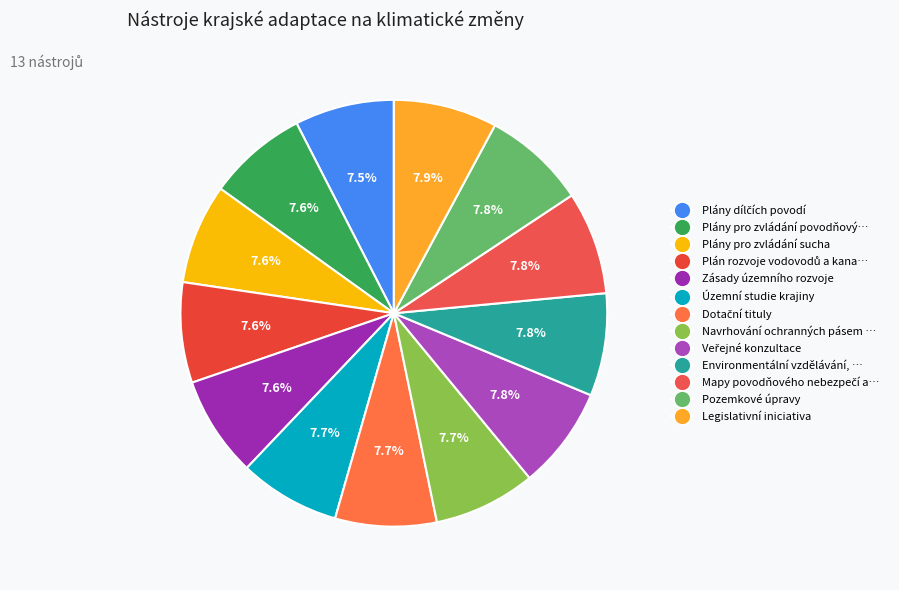

How many segments does this pie chart have?

13